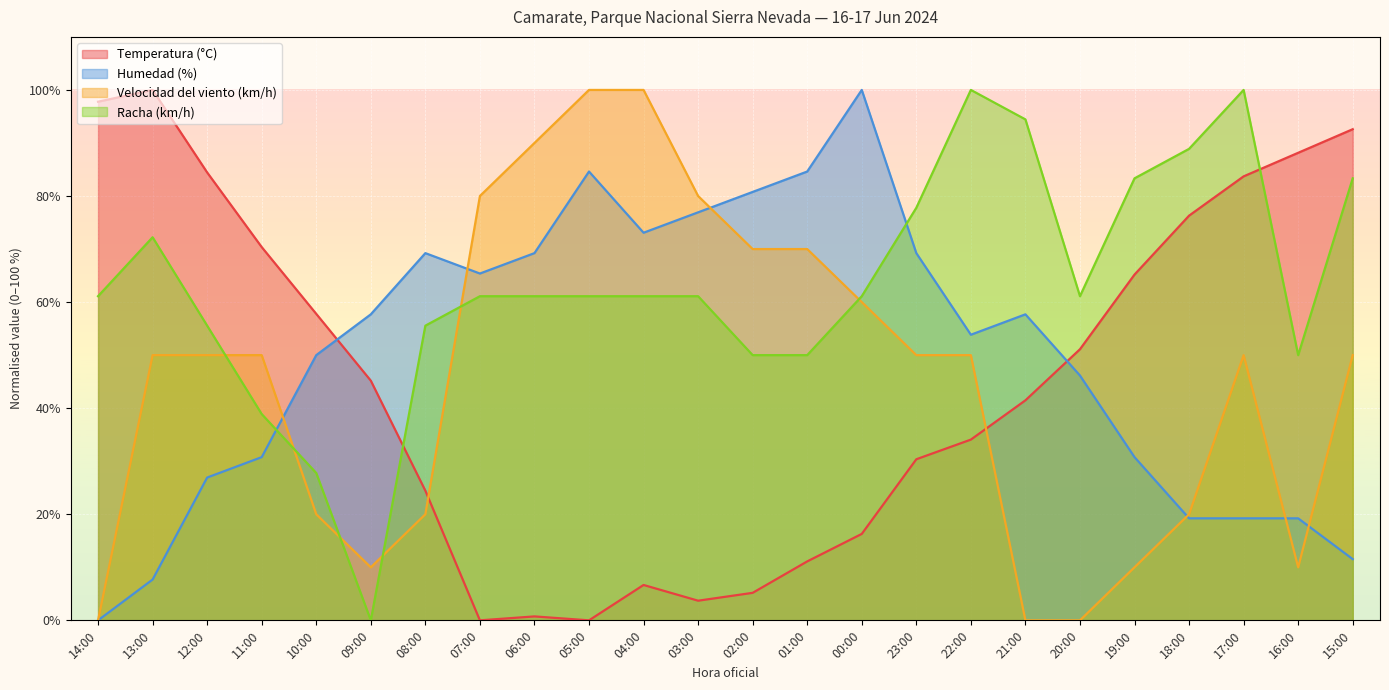

What is the greatest value displayed?

100.0